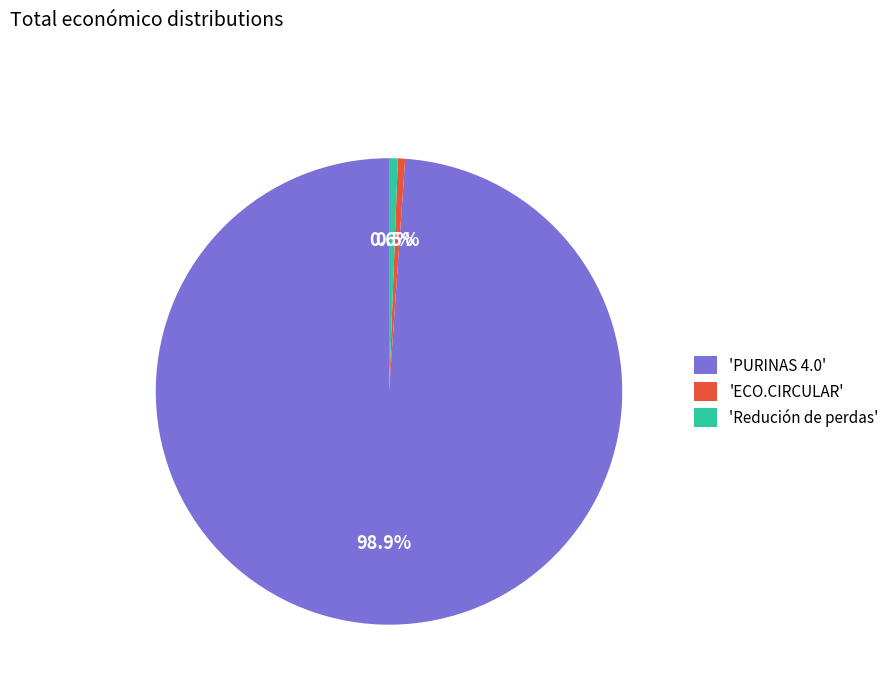

What is the total percentage of 'Redución de perdas' and 'PURINAS 4.0'?

99.5%